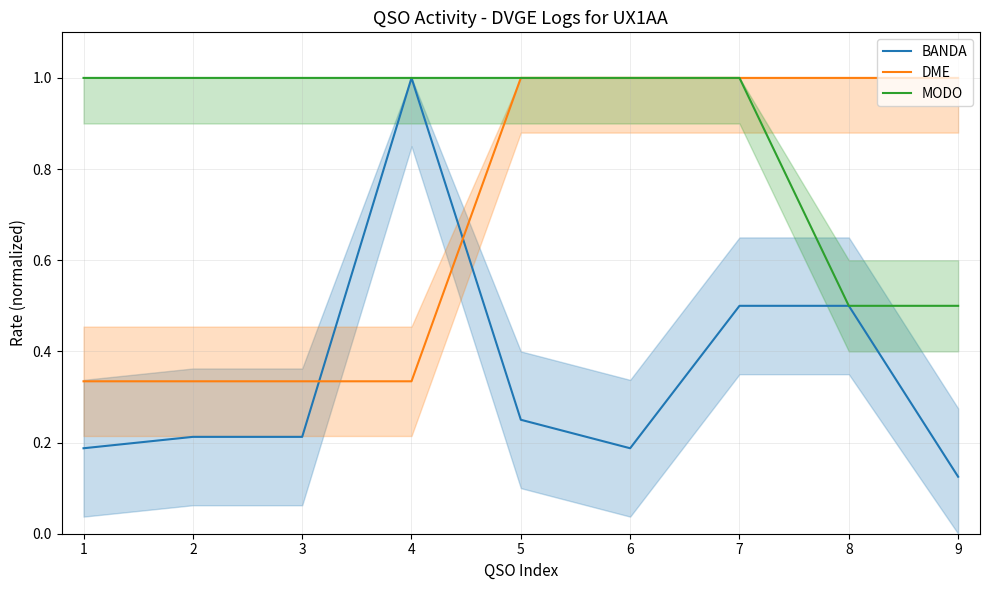

Does the chart have visible grid lines?

Yes